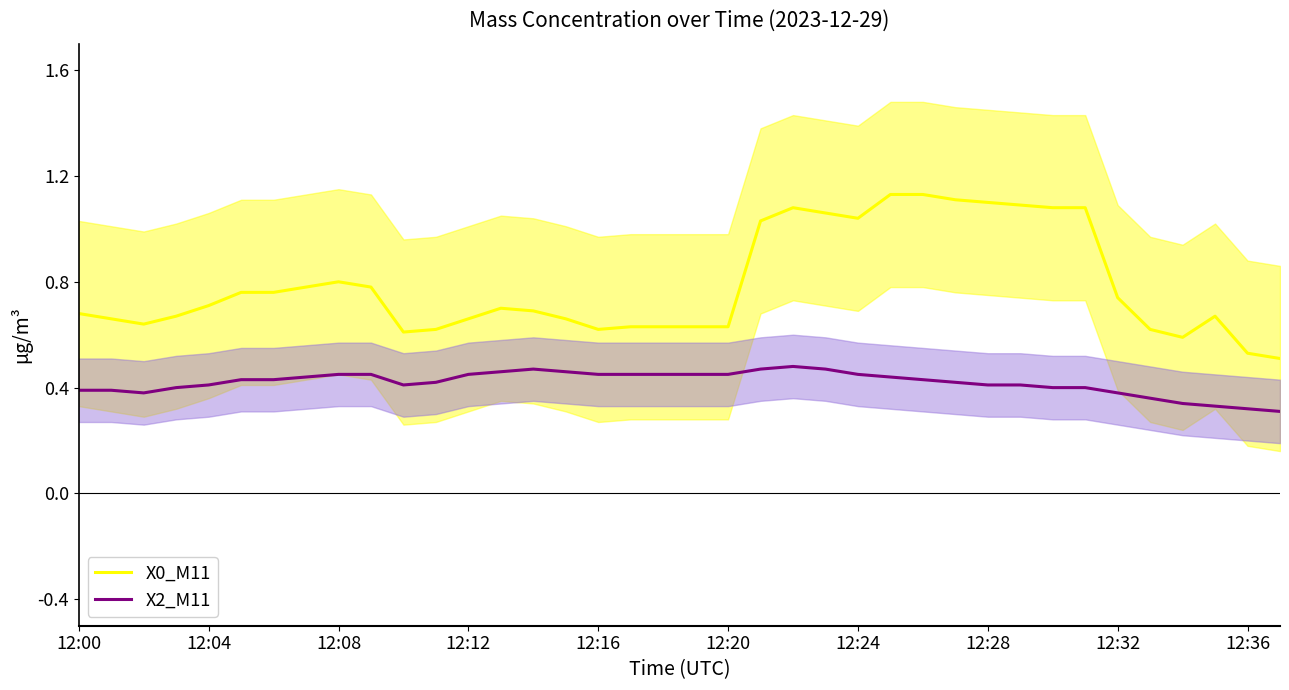

At which category is the sum across all series the highest?

25